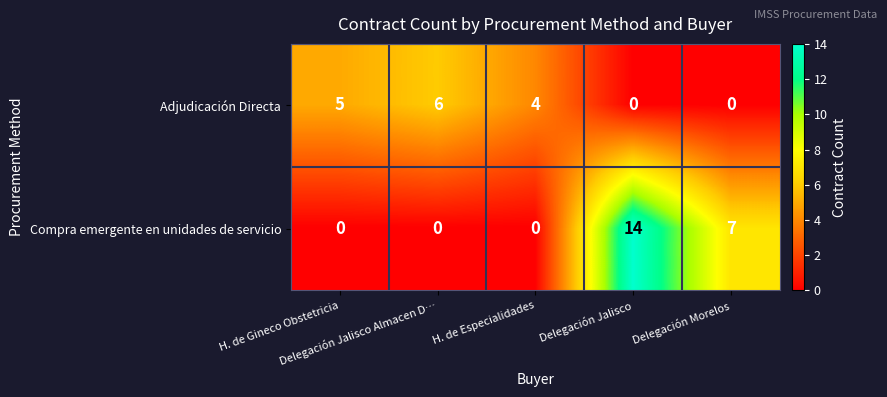

At H. de Especialidades, list the series in order from smallest to largest.

Compra emergente en unidades de servicio, Adjudicación Directa